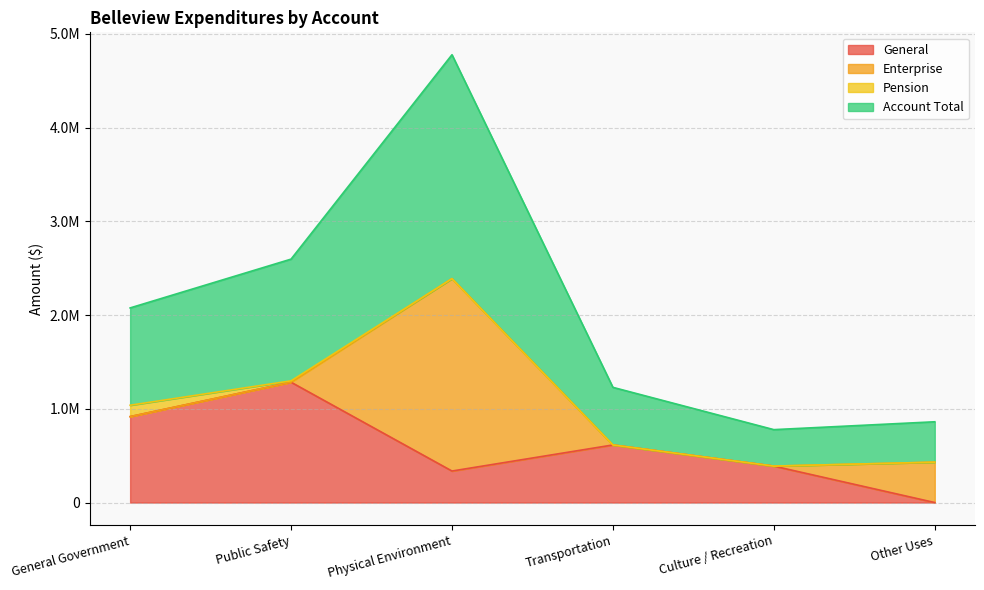

True or false: General and Account Total intersect in this chart.

False